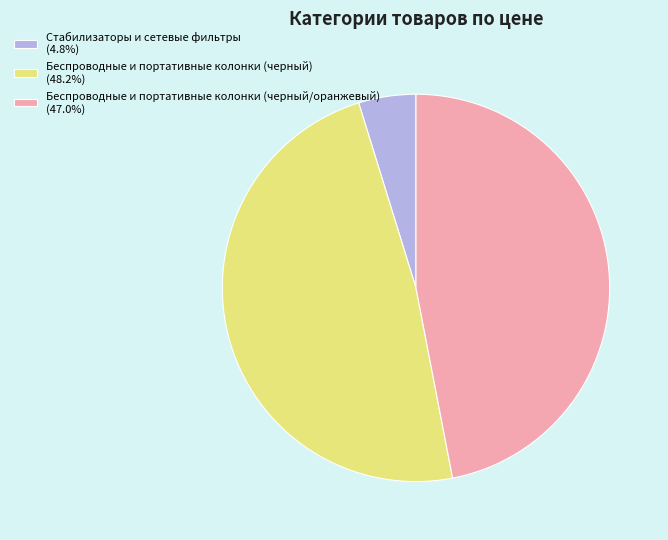

Does any single category account for the majority?

No